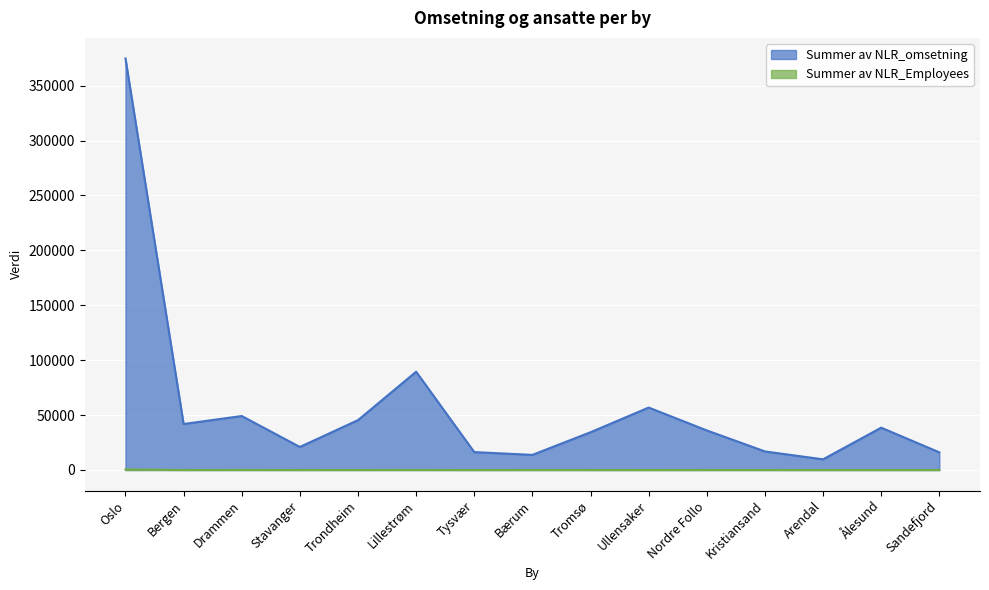

What position from the right is Ullensaker?

6